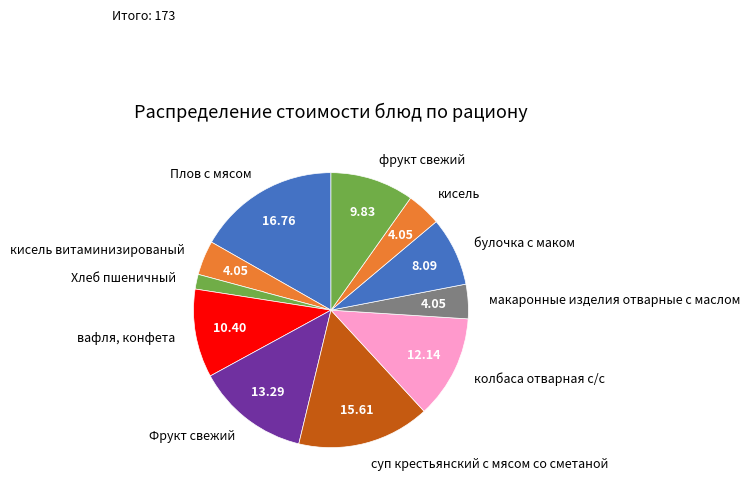

How many segments does this pie chart have?

11